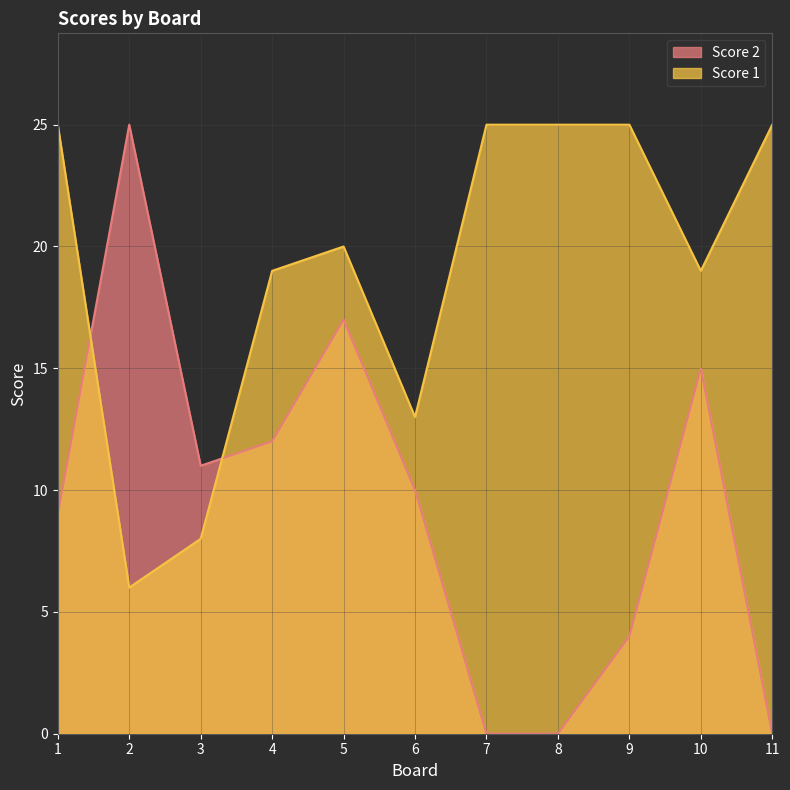

At which label does Score 1 reach its minimum?

2